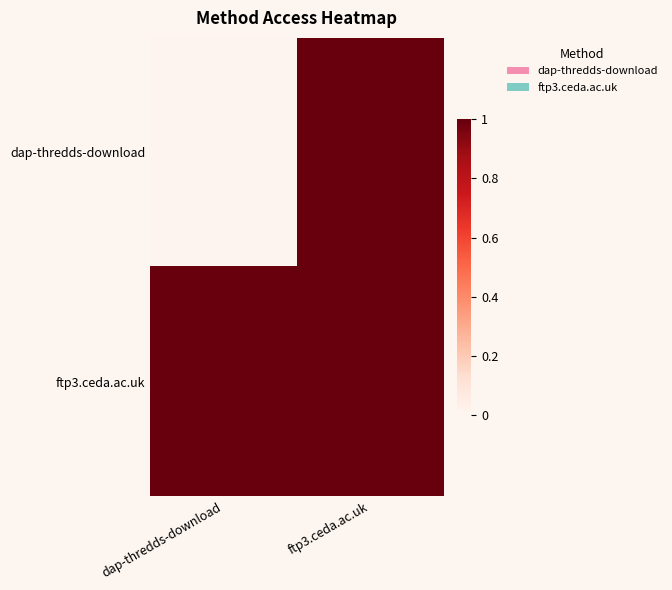

At which category is the sum across all series the highest?

ftp3.ceda.ac.uk